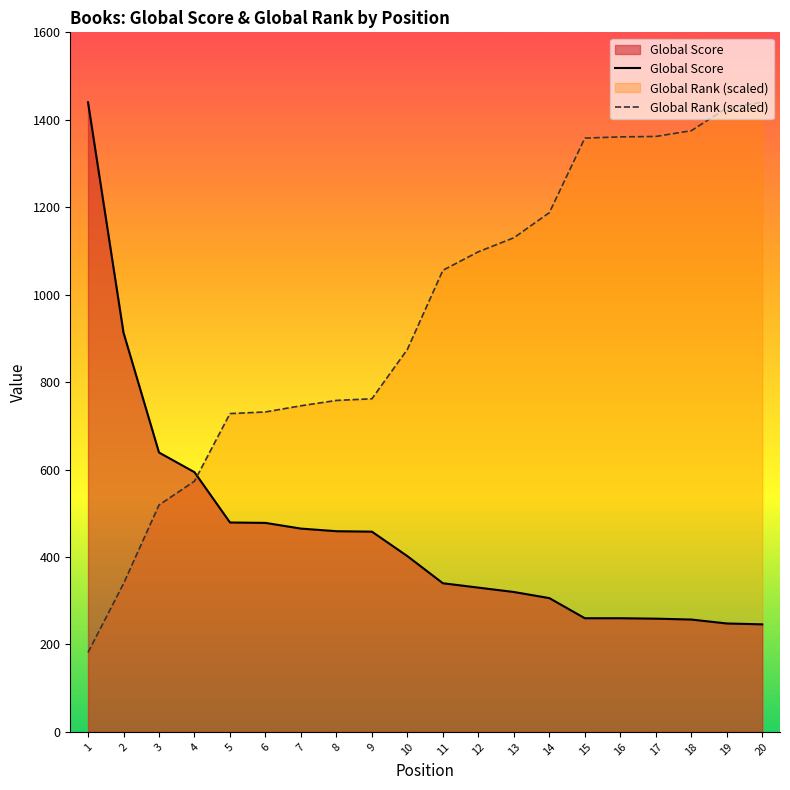

How many data points in Global Rank (scaled) are above 1055?

10